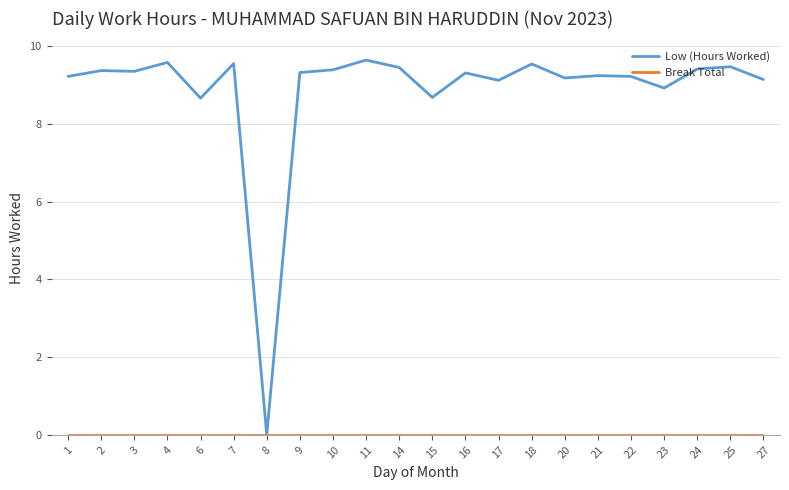

What is the spread (max minus min) of values at 10?

9.4